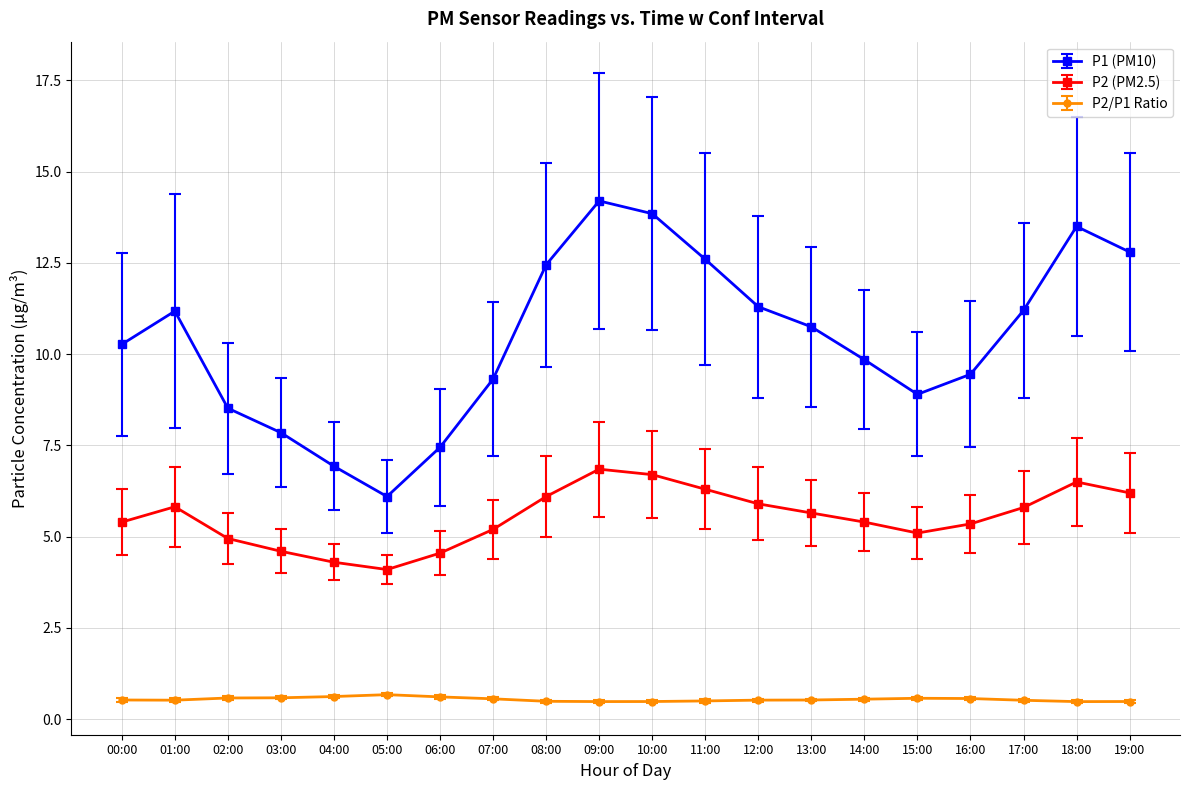

What is the minimum value for P2 (PM2.5)?

4.1